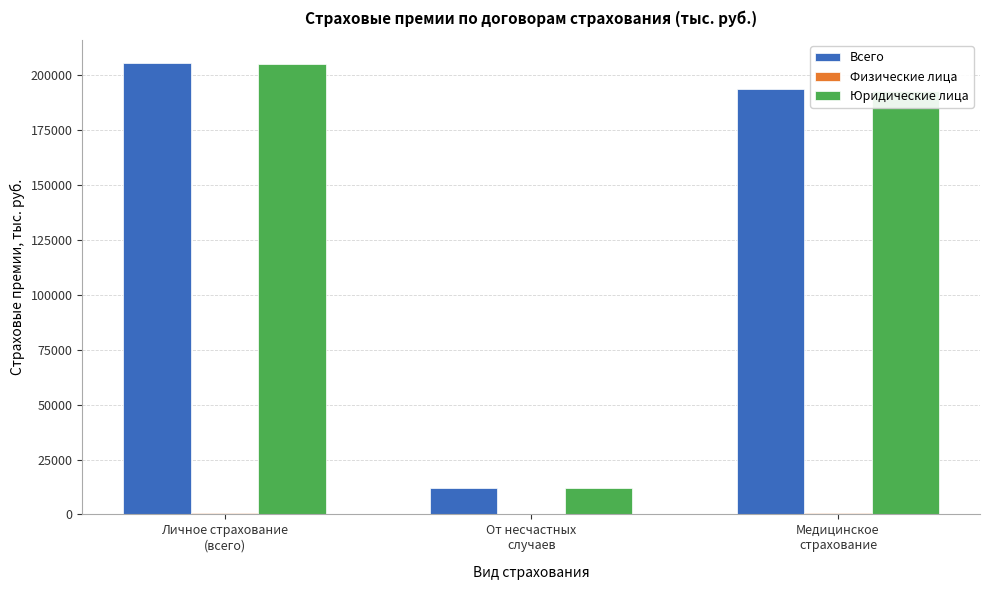

What is the maximum value shown in the chart?

205737